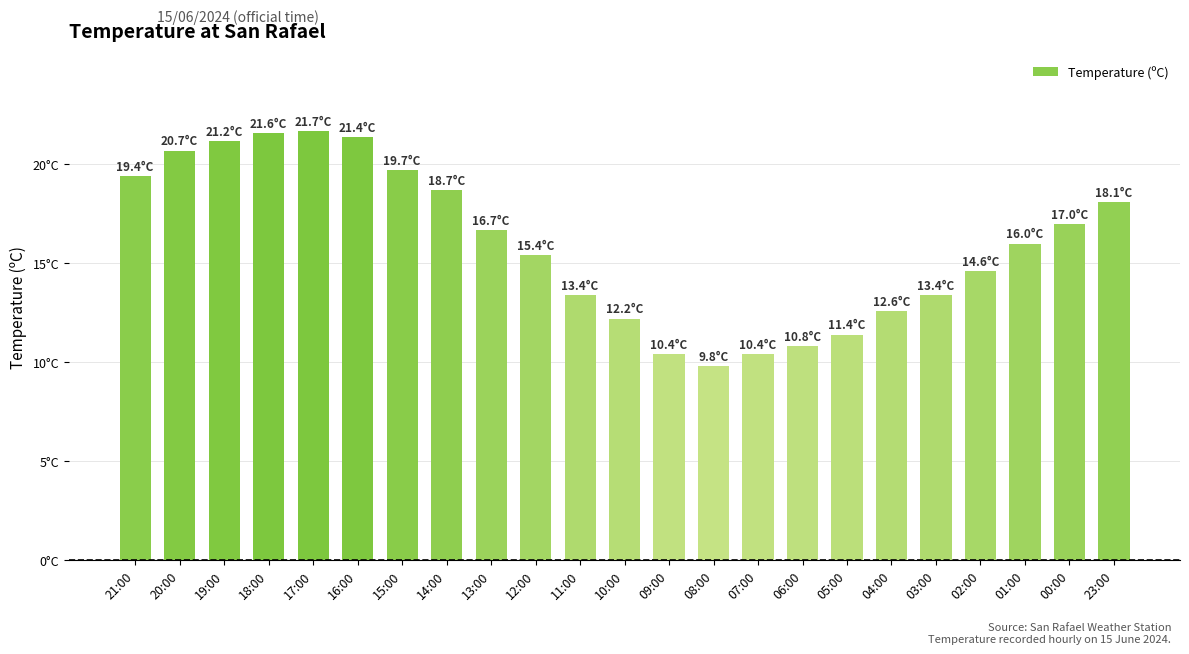

Reading left to right, list all the values displayed in this chart.

21:00=19.4	20:00=20.7	19:00=21.2	18:00=21.6	17:00=21.7	16:00=21.4	15:00=19.7	14:00=18.7	13:00=16.7	12:00=15.4	11:00=13.4	10:00=12.2	09:00=10.4	08:00=9.8	07:00=10.4	06:00=10.8	05:00=11.4	04:00=12.6	03:00=13.4	02:00=14.6	01:00=16.0	00:00=17.0	23:00=18.1